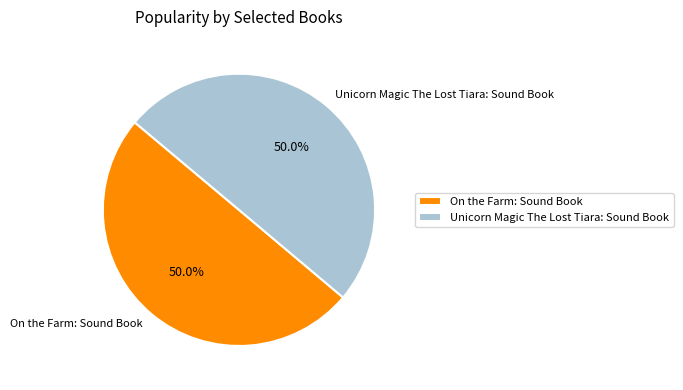

Do Unicorn Magic The Lost Tiara: Sound Book and On the Farm: Sound Book together represent more than half of the pie?

Yes